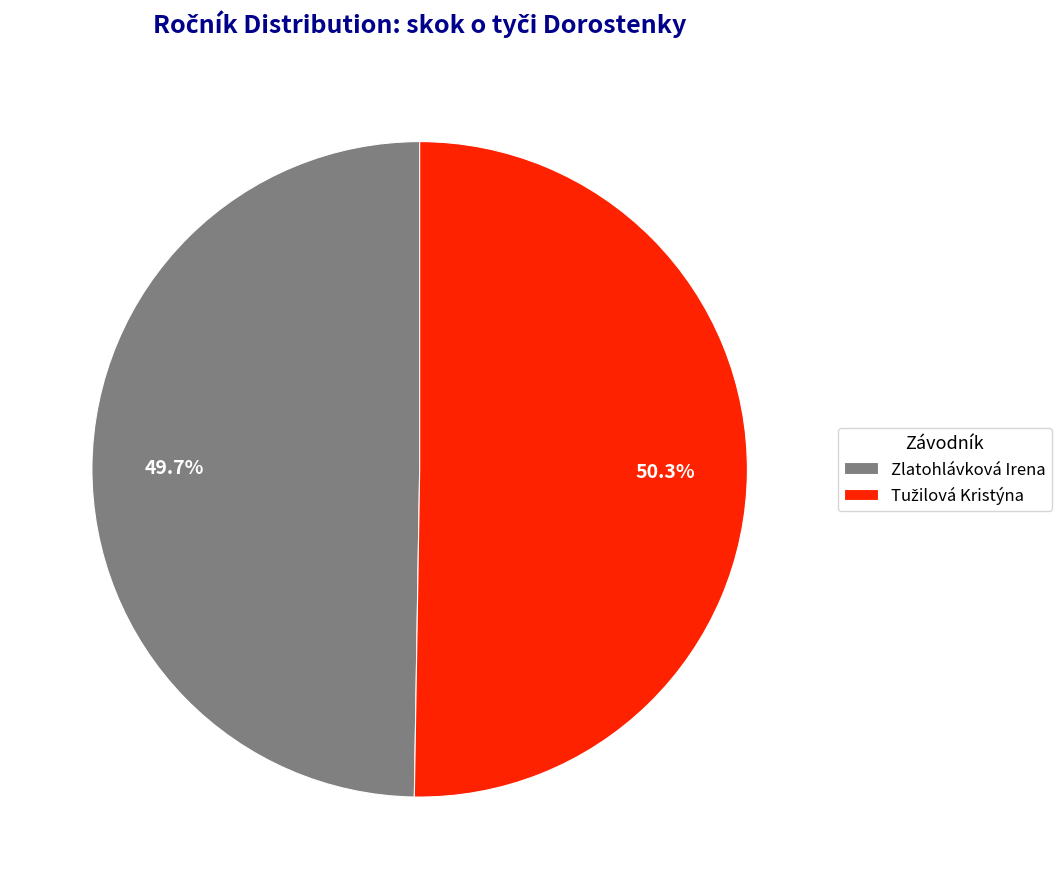

Is Zlatohlávková Irena the majority of the pie?

No